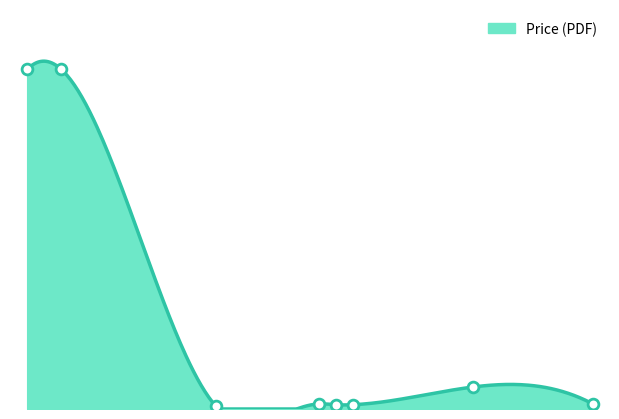

What is the total value across all series at 1975?

58.9